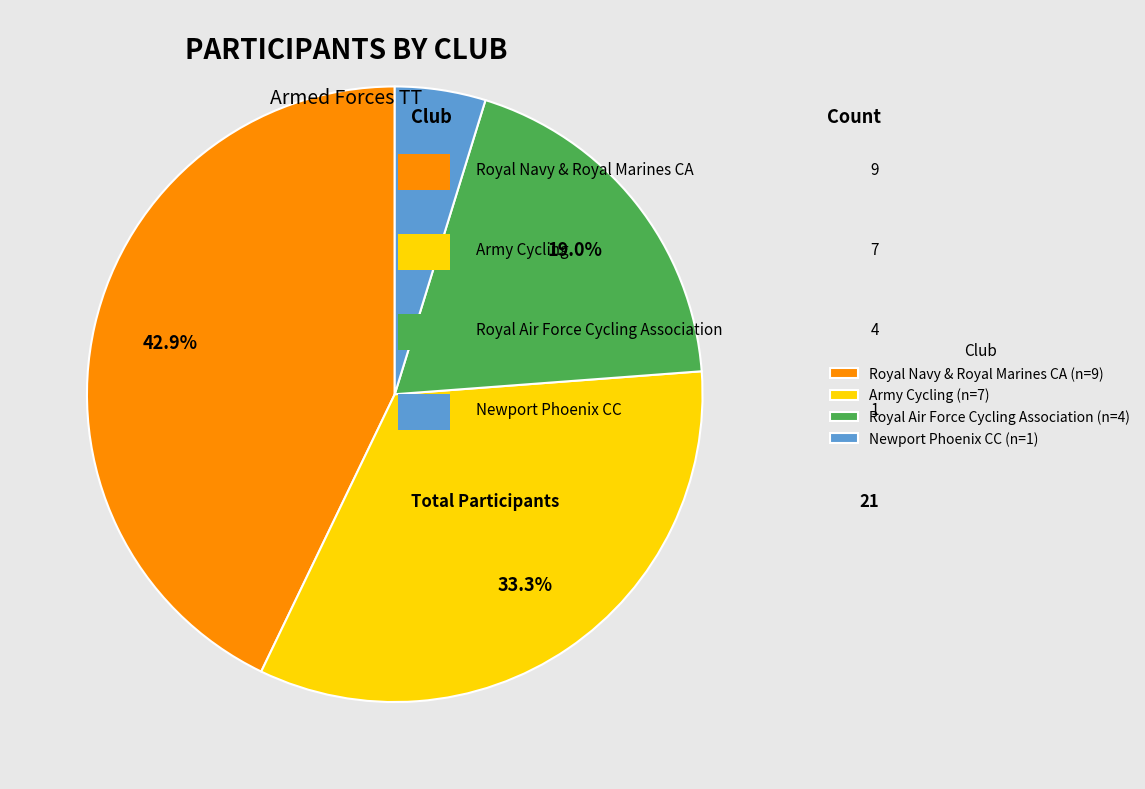

Is the sum of Army Cycling and Royal Navy & Royal Marines CA greater than half?

Yes